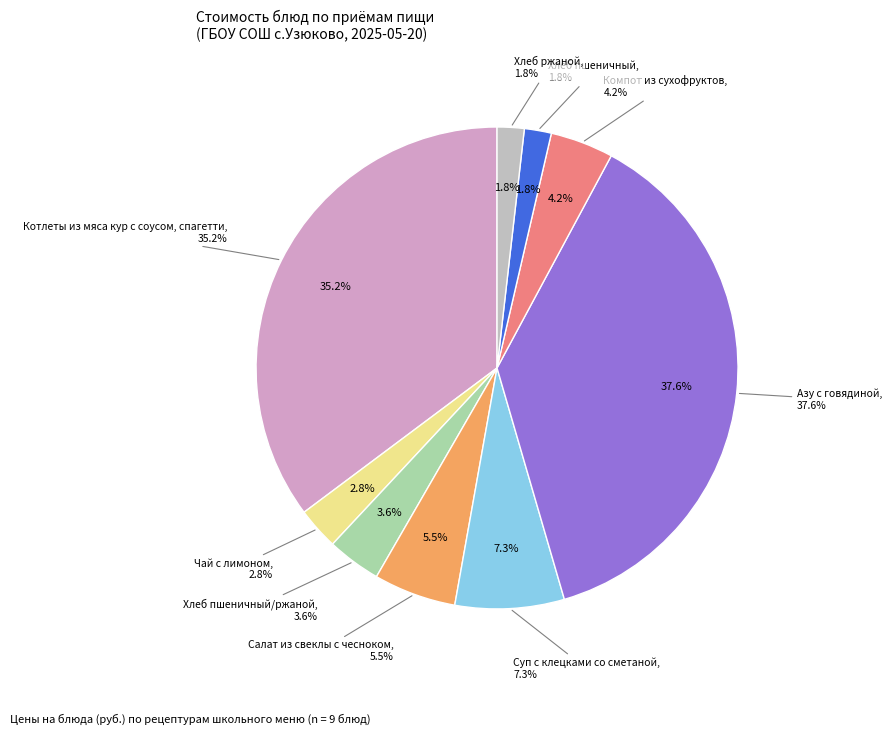

To the nearest percent, what is the difference between the Хлеб пшеничный/ржаной and Салат из свеклы с чесноком slice percentages?

2%